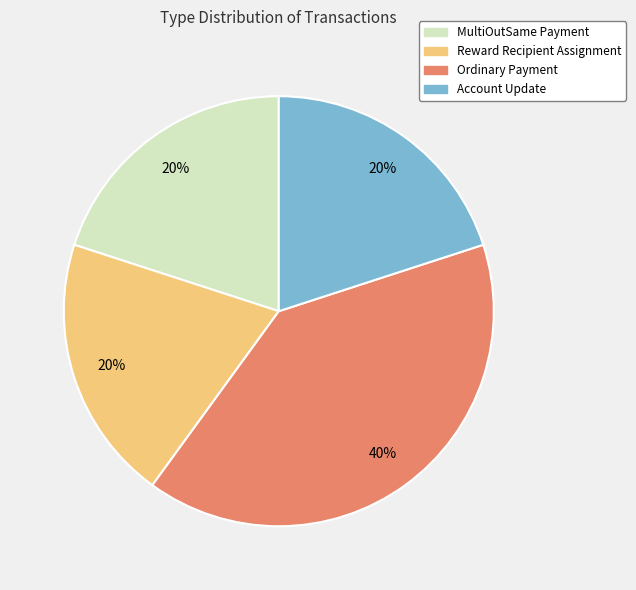

Is it true that Ordinary Payment is 40% of the pie?

True